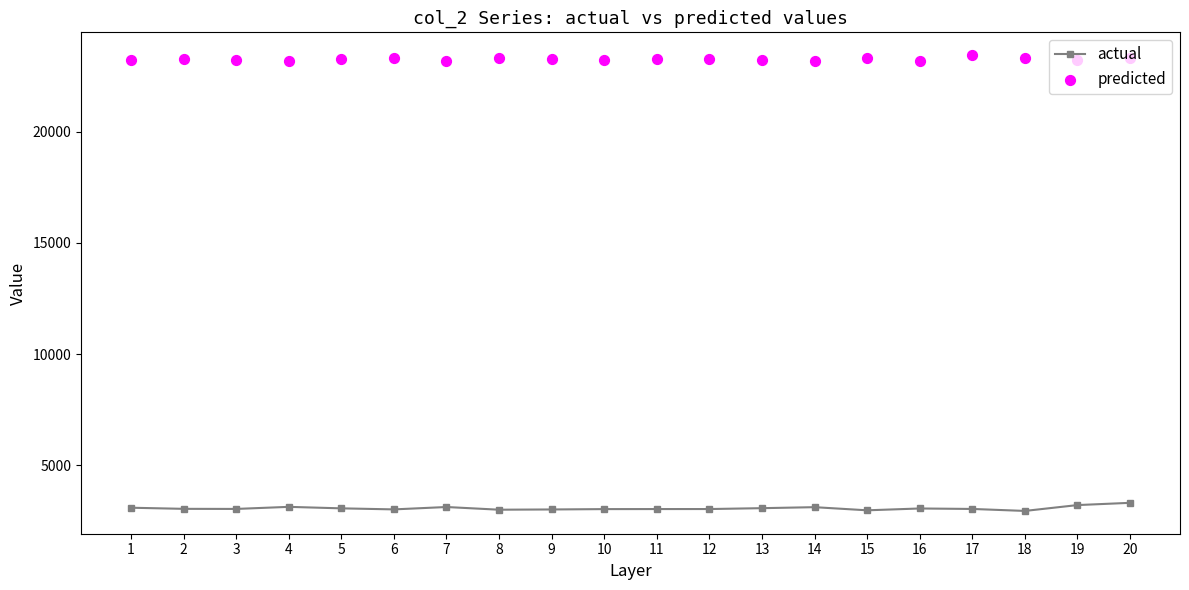

What is the total value across all series at 9?

26300